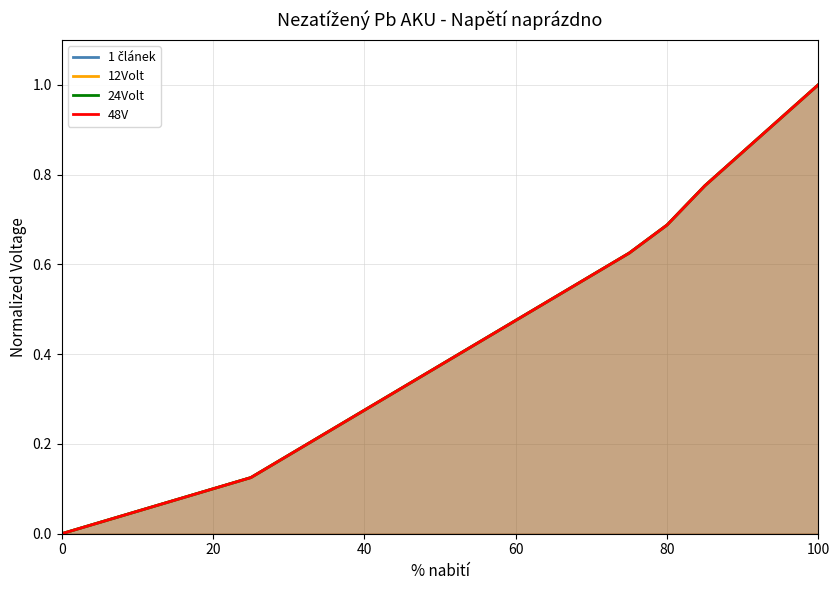

At how many categories does at least one series exceed 0?

20